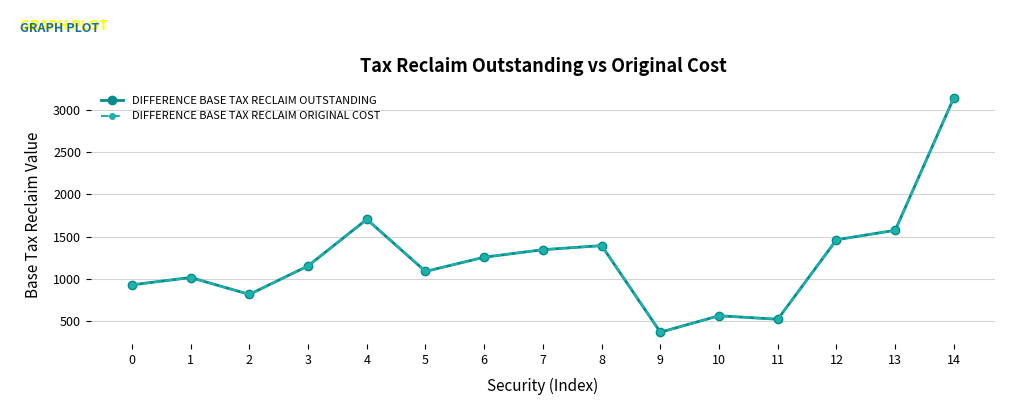

Is this an area chart (filled region under the line)?

No